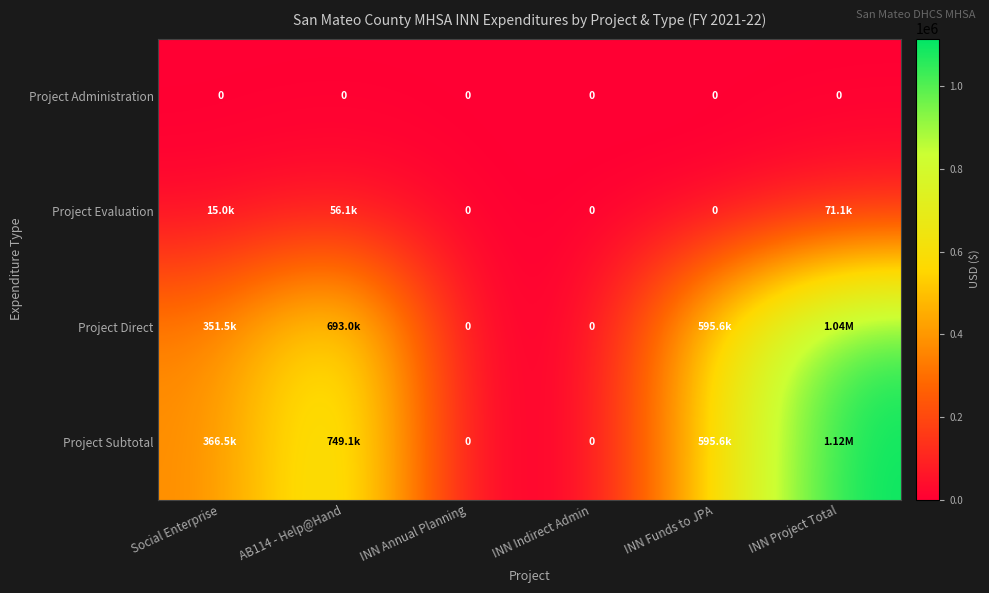

How many values in the Project Direct series exceed 595619?

2